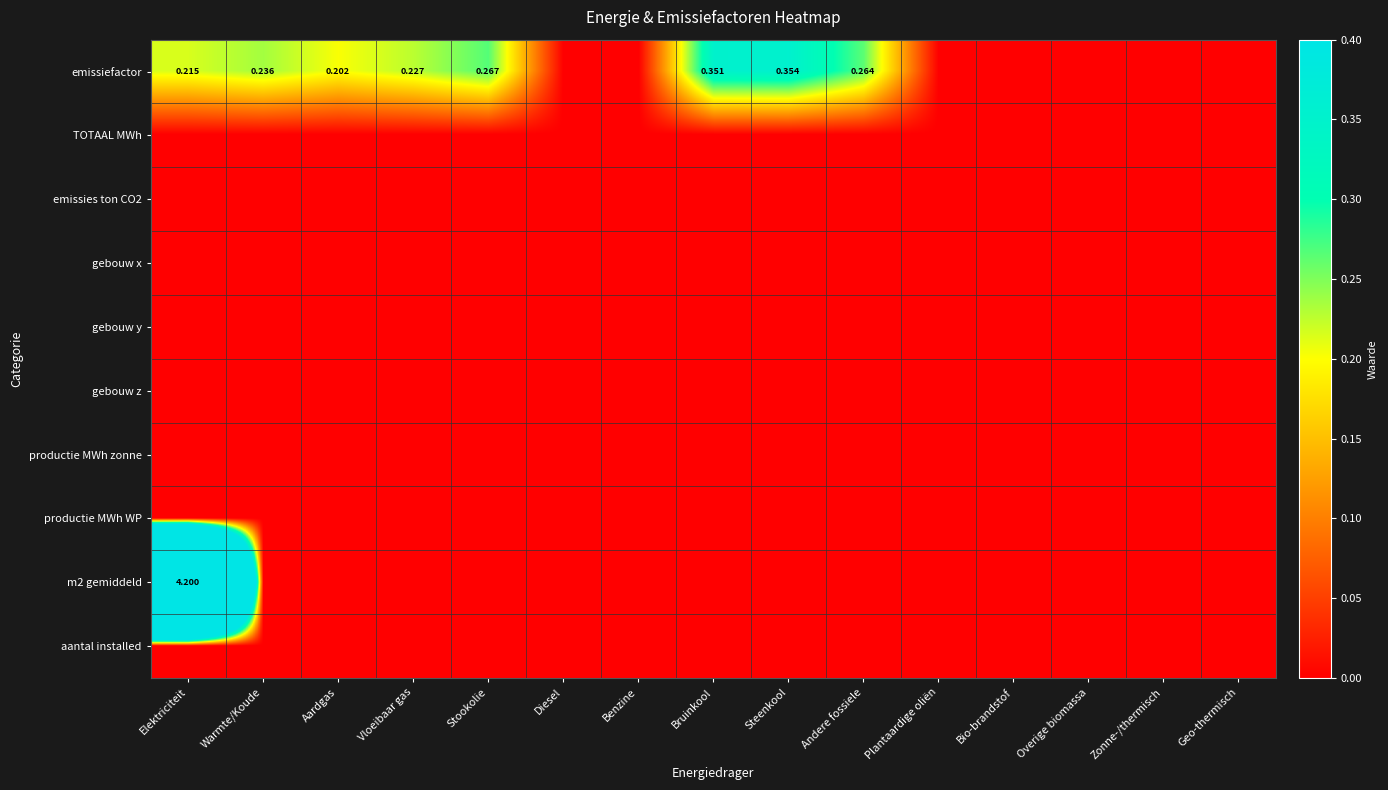

At how many categories does at least one series exceed 3?

1